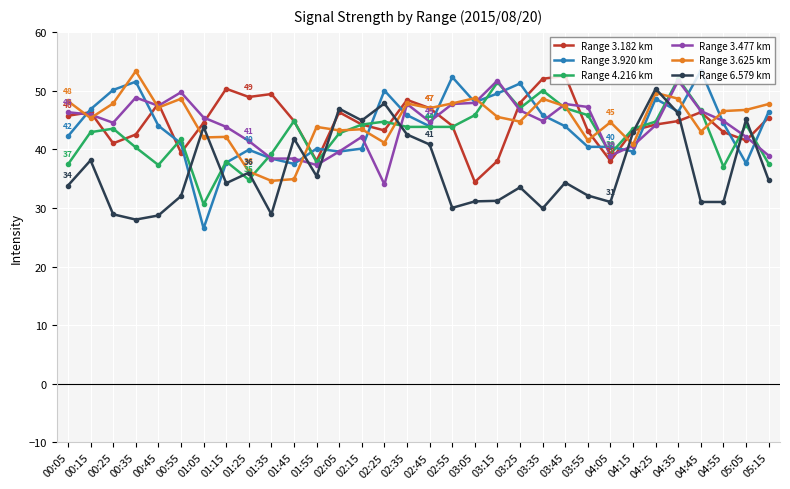

What is the difference between the maximum and minimum values in the Range 3.625 km series?

18.7